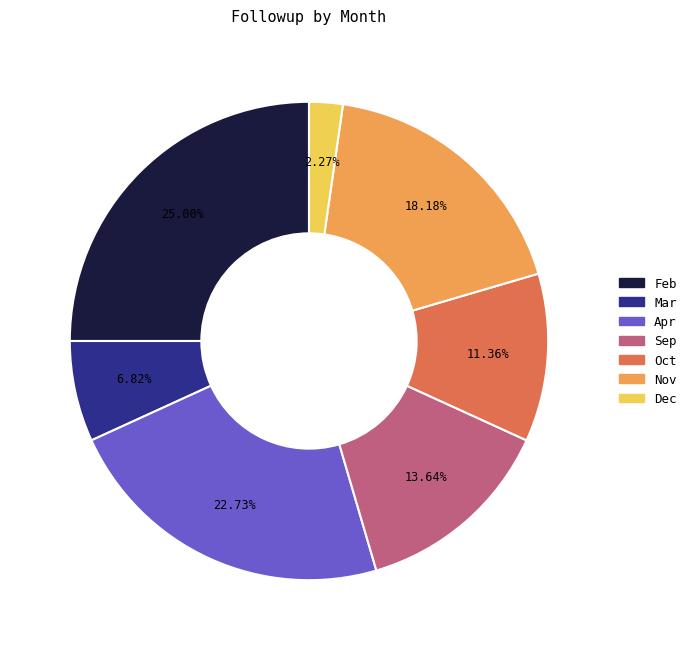

What is the ratio of the value at Sep to the value at Oct?

1.2